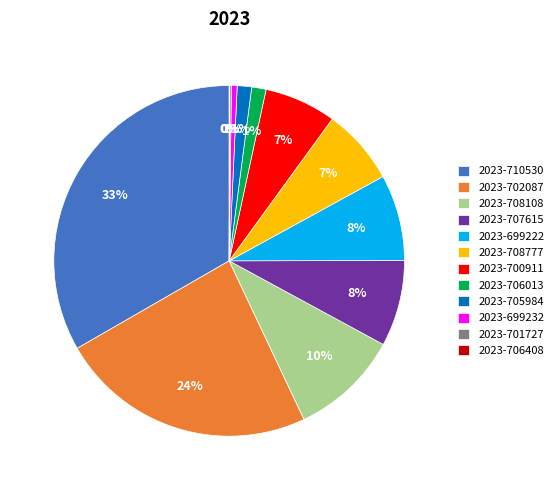

Combined, do 2023-707615 and 2023-699222 account for over 50%?

No